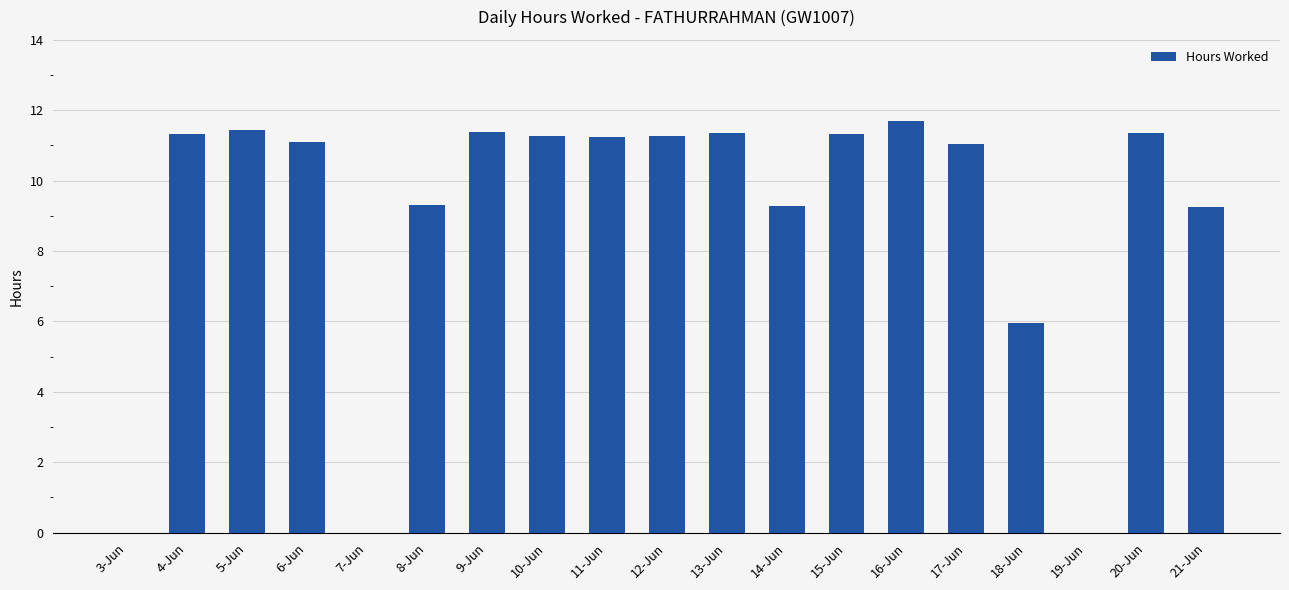

What is the sum of the values at 5-Jun and 6-Jun?

22.5